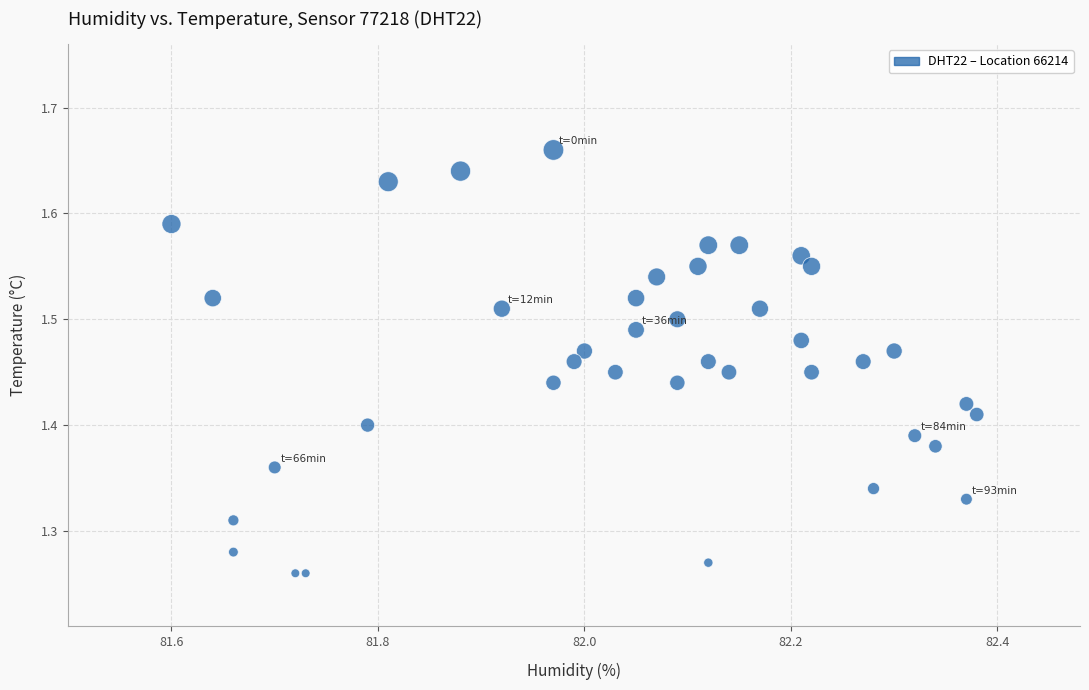

What is the range of X values (max minus min)?

0.8